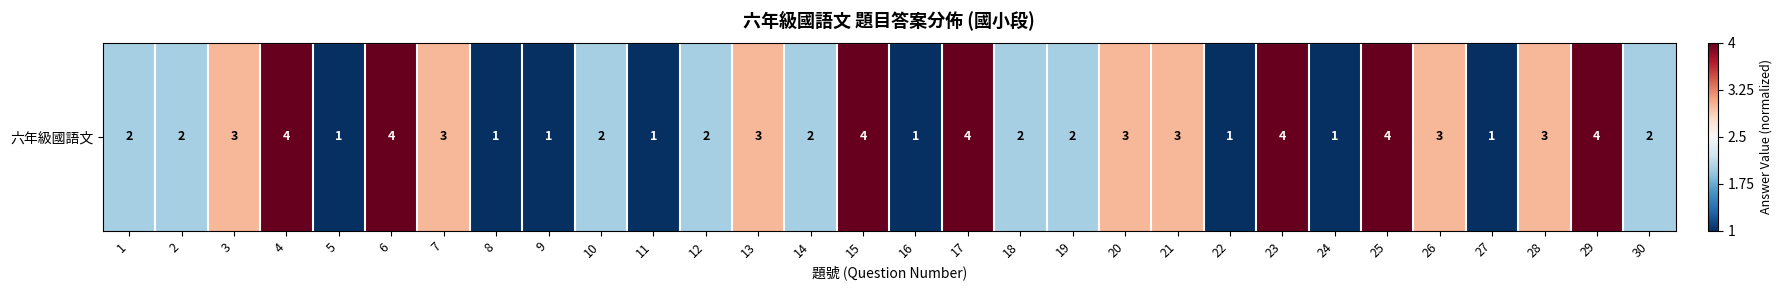

At which label does the data first exceed 0?

3